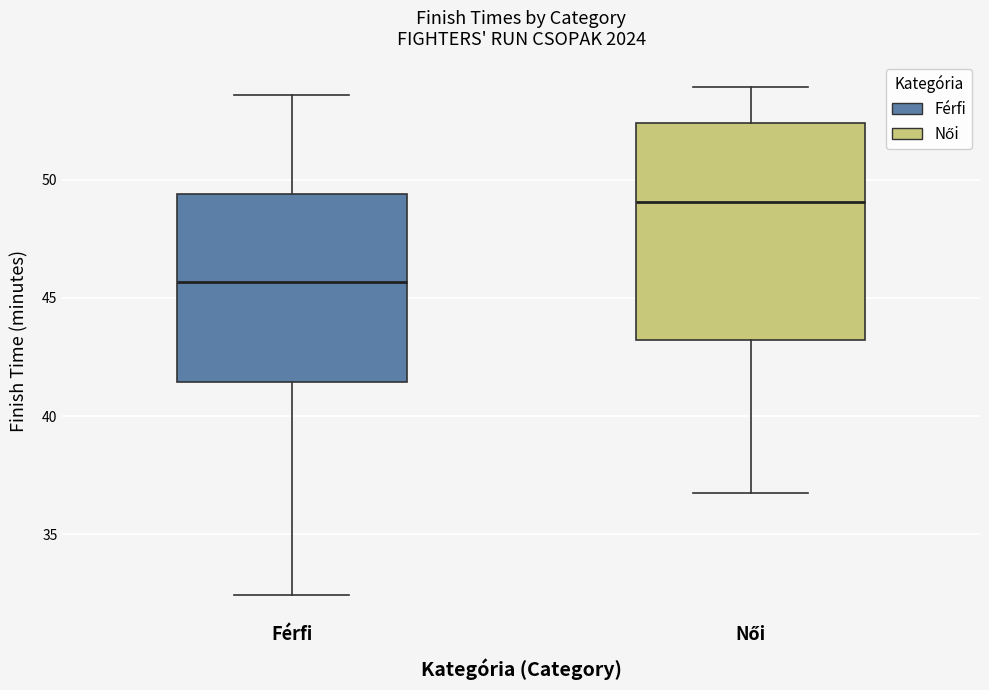

Which box is the tallest, from its lower edge to its upper edge?

Női